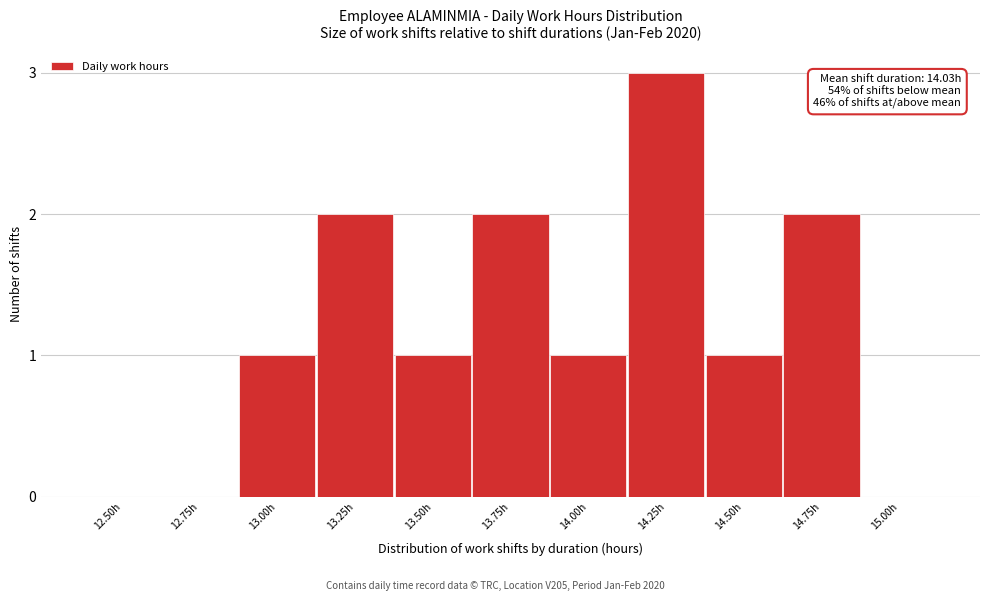

Reading left to right, what are all the values shown in this chart?

12.50h=0	12.75h=0	13.00h=1	13.25h=2	13.50h=1	13.75h=2	14.00h=1	14.25h=3	14.50h=1	14.75h=2	15.00h=0